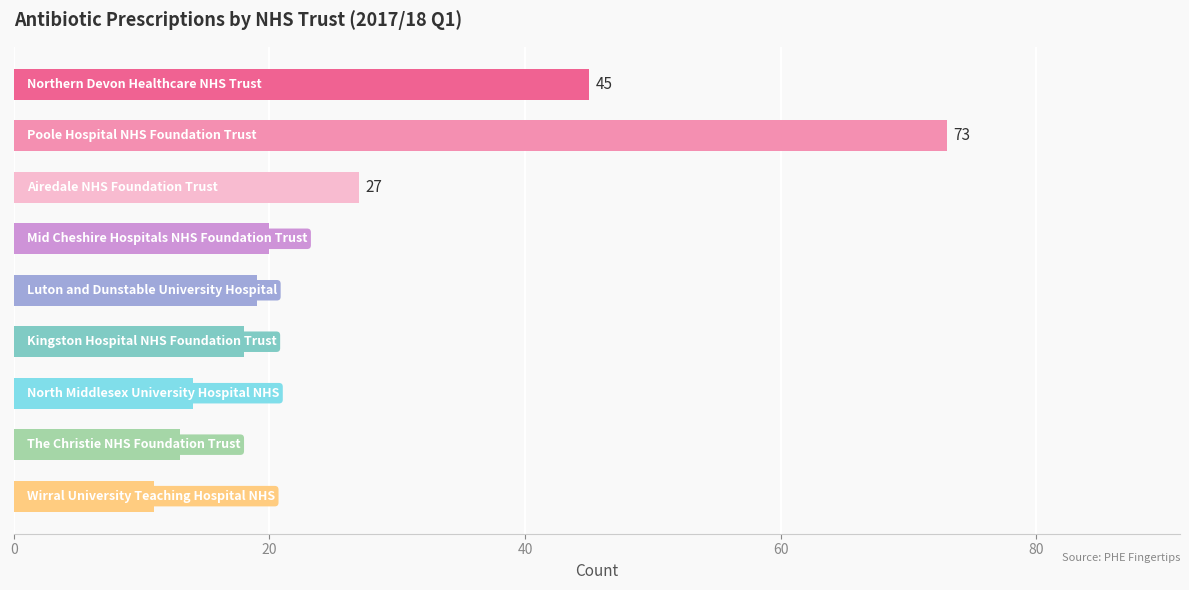

What is the value of the 5th bar from the top?

19